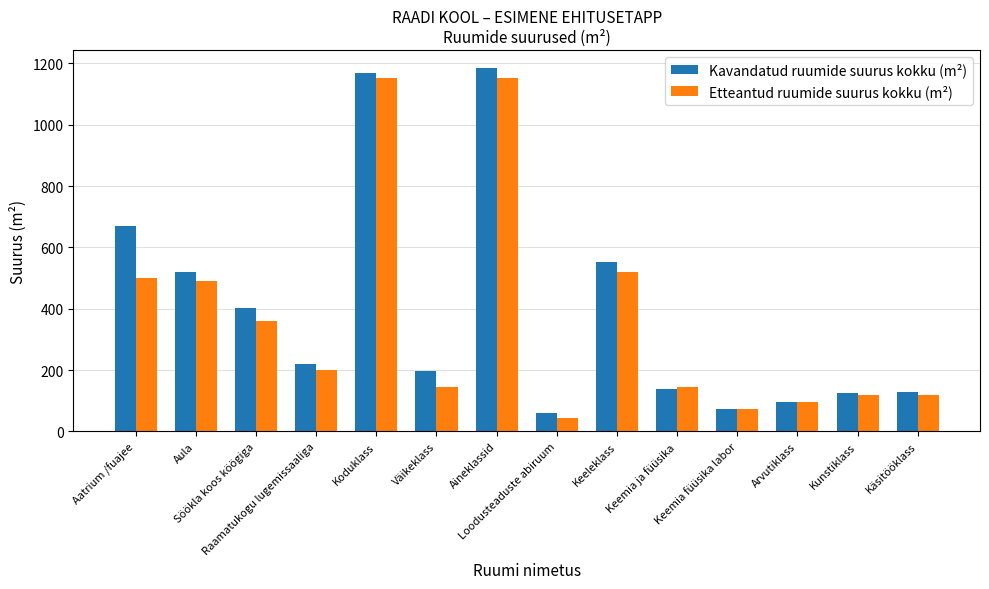

Does the chart contain stacked bars?

No